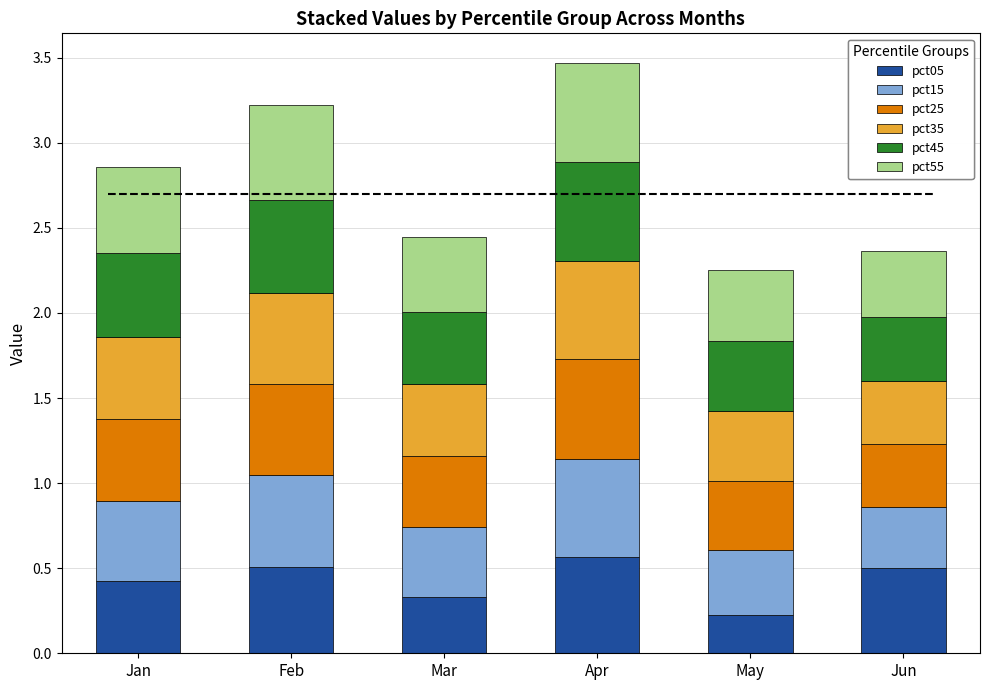

What is the total value across all series at Feb?

3.2